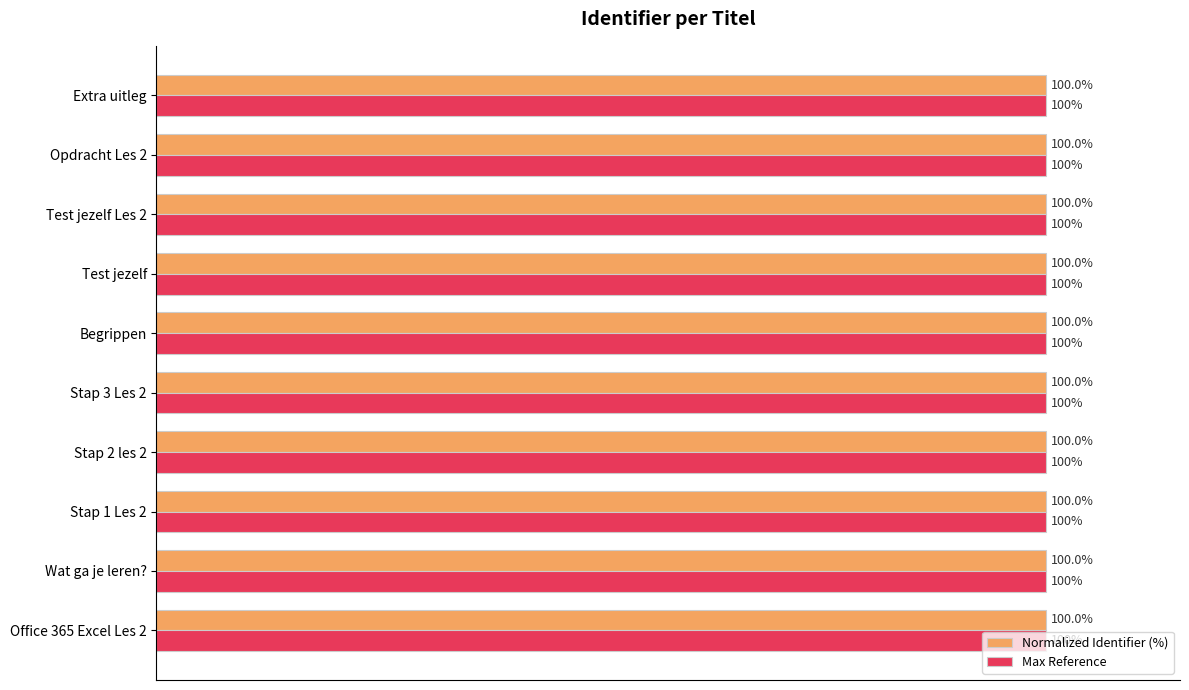

At which label is Normalized Identifier (%) closest to 99?

Office 365 Excel Les 2